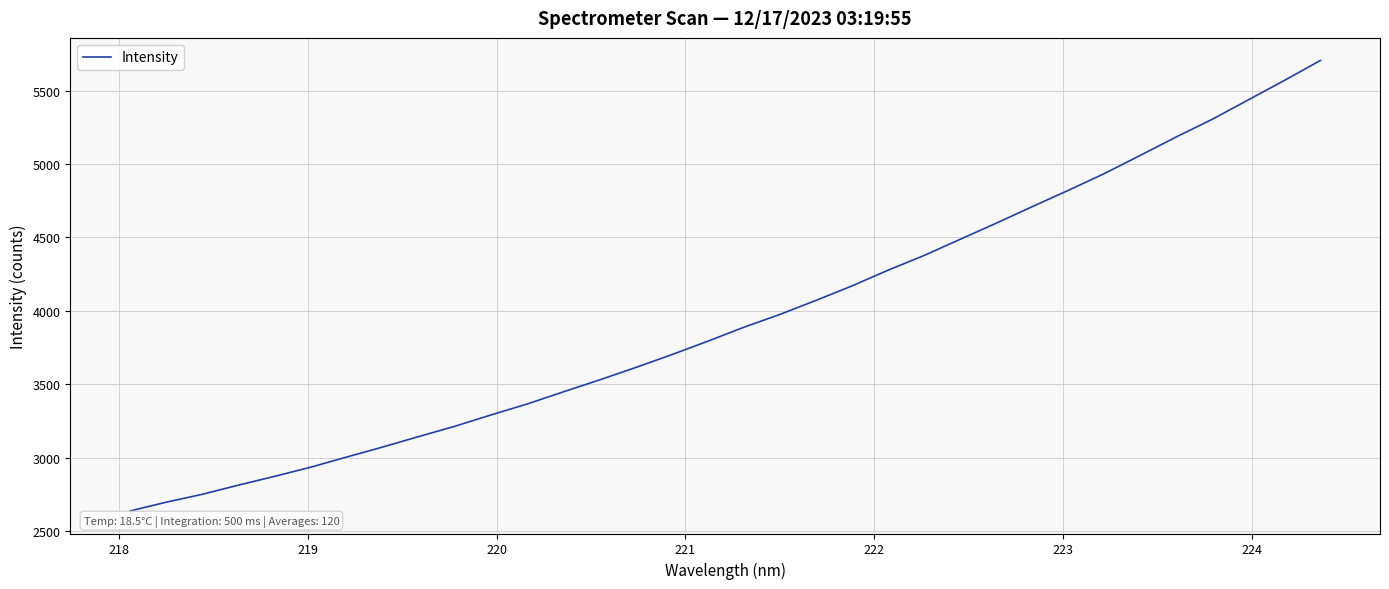

What is the smallest value displayed?

2638.4